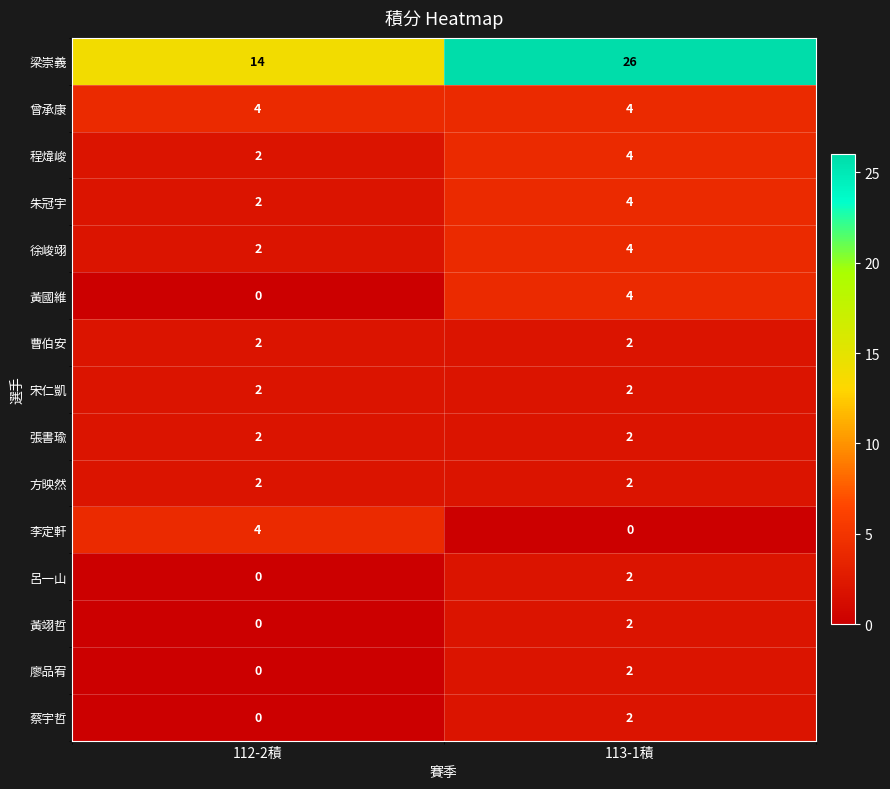

The value of 朱冠宇 at 113-1積 is 2. True or false?

False